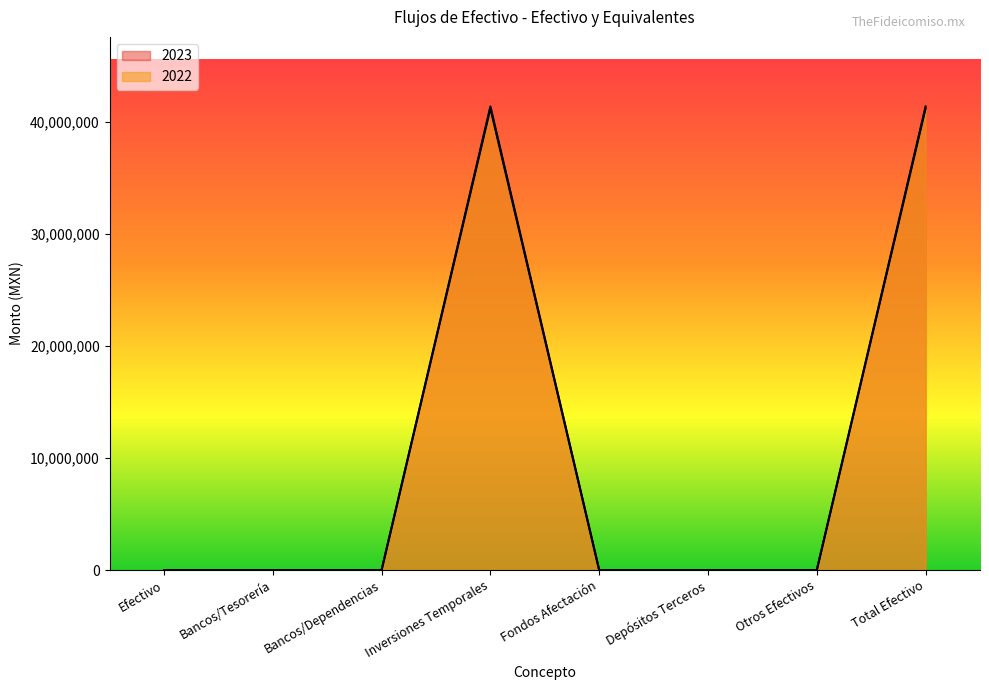

The value of 2023 at Efectivo is 0.0. True or false?

True